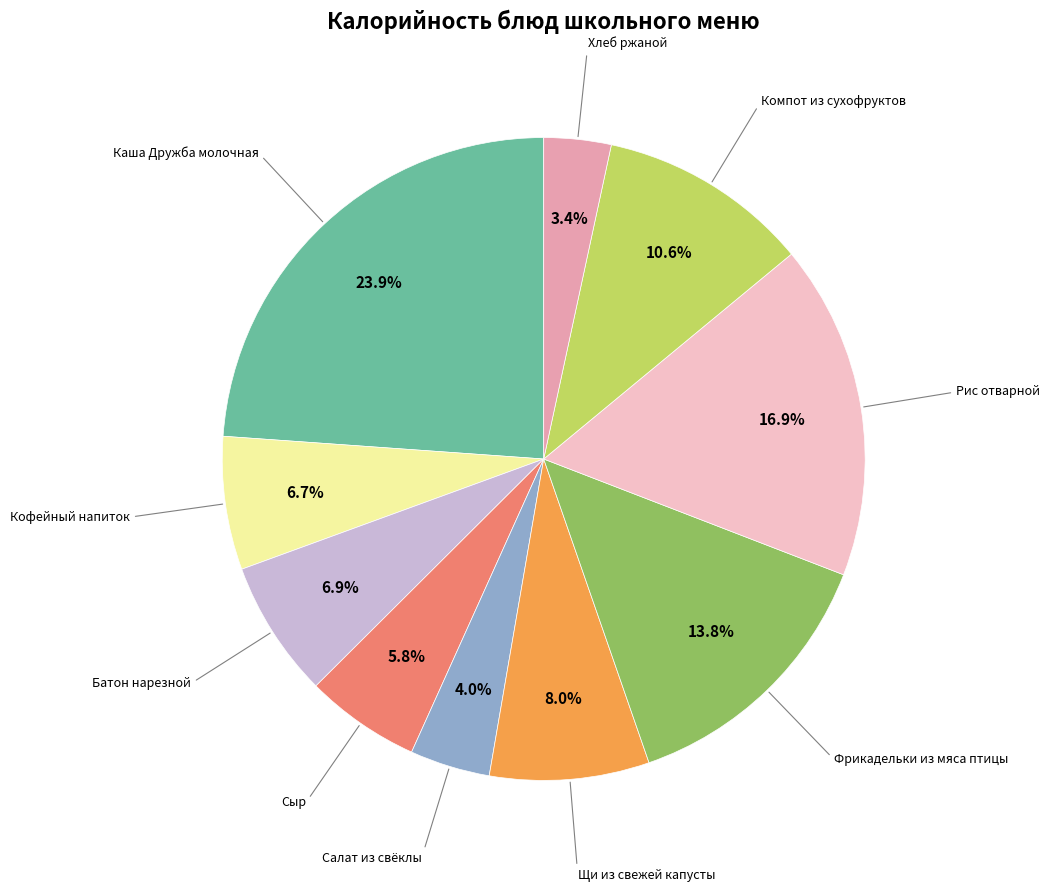

Does any single category account for the majority?

No